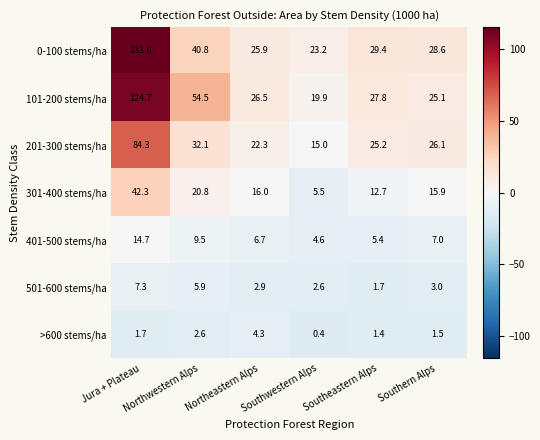

What is the minimum value for 301-400 stems/ha?

5.5